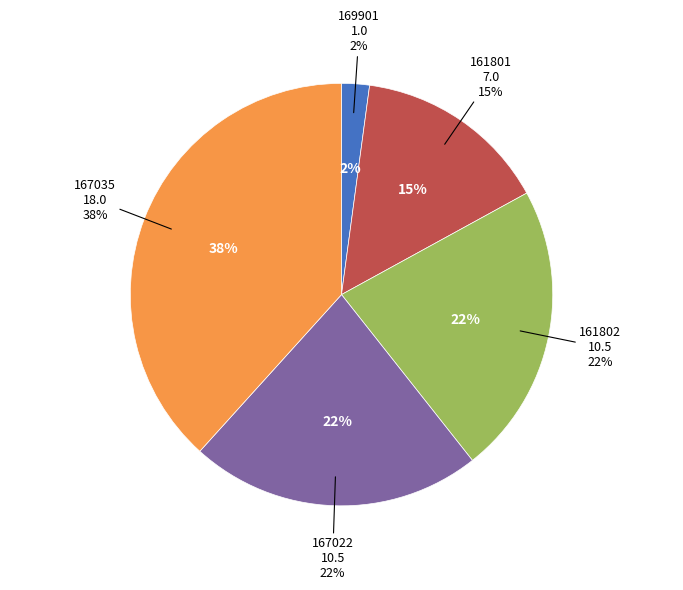

Which slice is the smallest?

169901